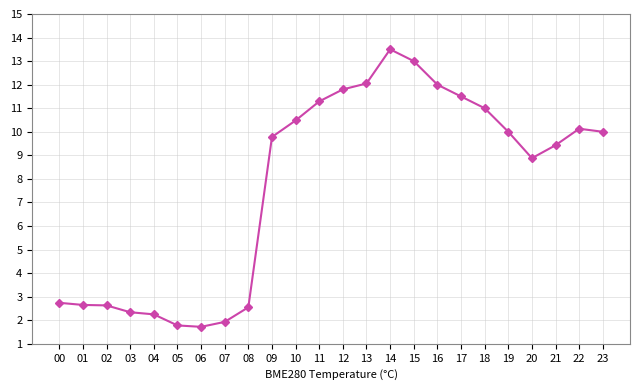

Is it true that the value at 03 is 2.3?

True